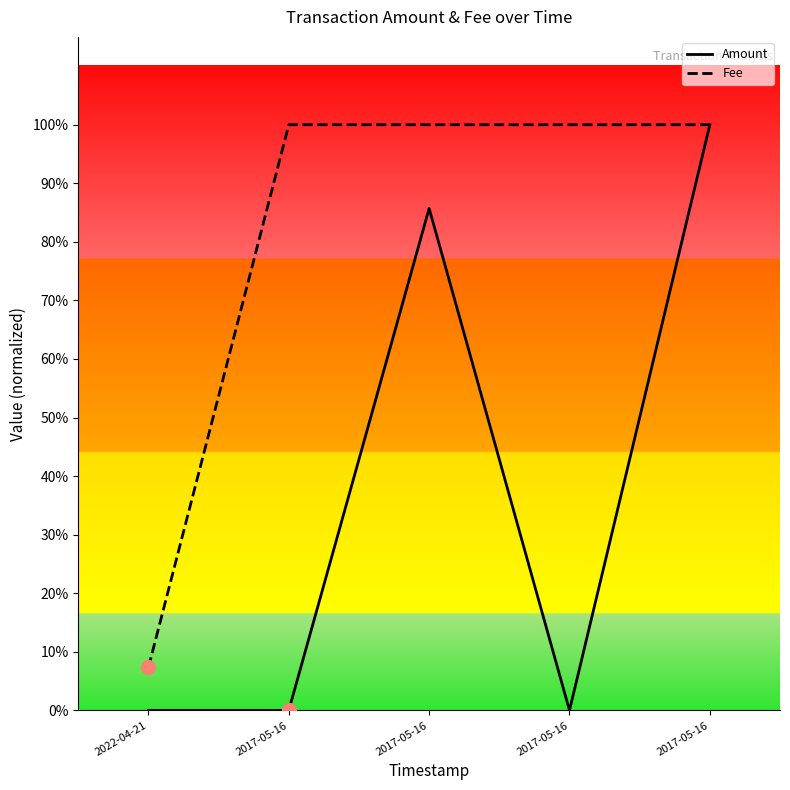

What is the sum of the Fee values at 2022-04-21 and 2017-05-16?

1.1